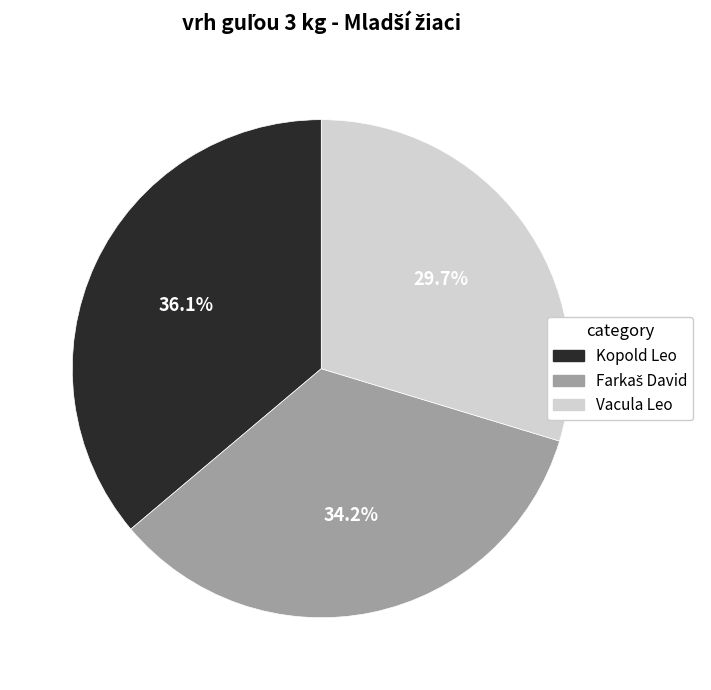

To the nearest percent, what is the average slice percentage?

33%